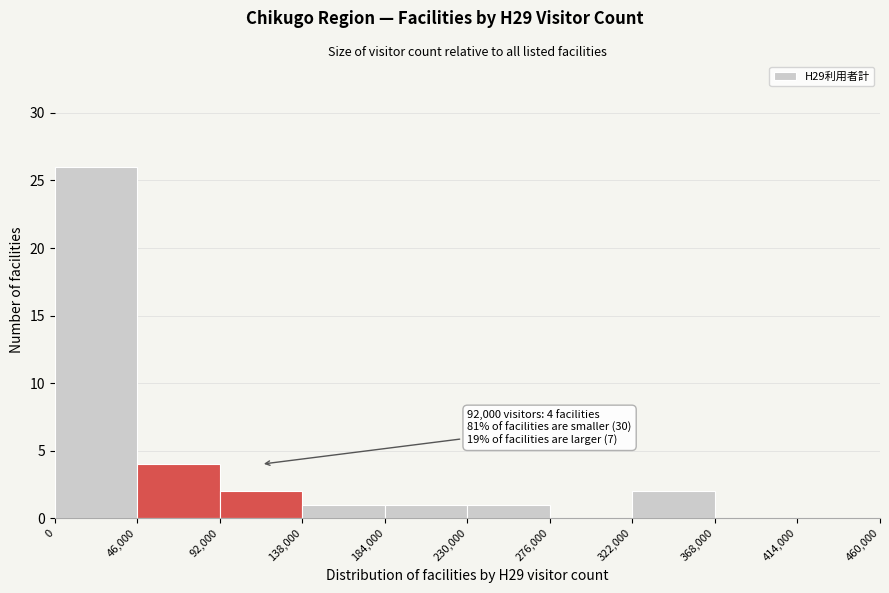

Which range on the x-axis has the tallest bar?

0 to 46,000